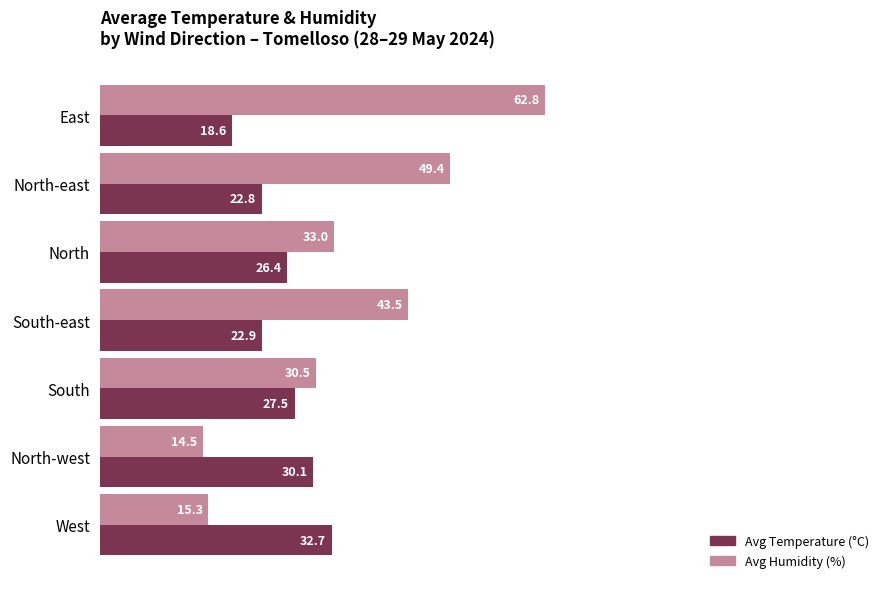

What is the spread (max minus min) of values at East?

44.2